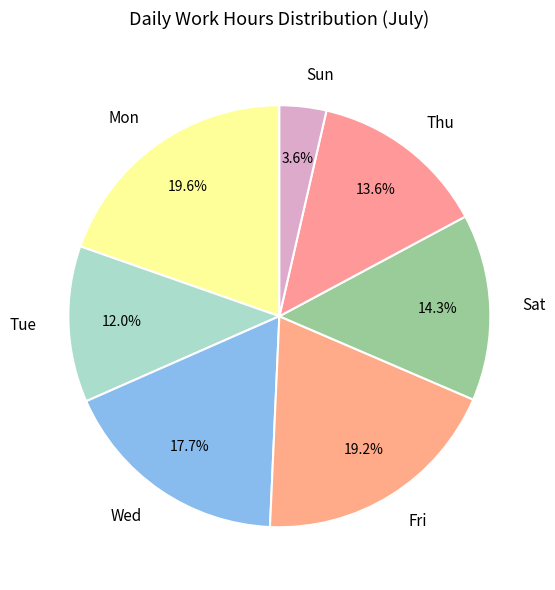

What portion of the pie excludes Mon?

80.4%